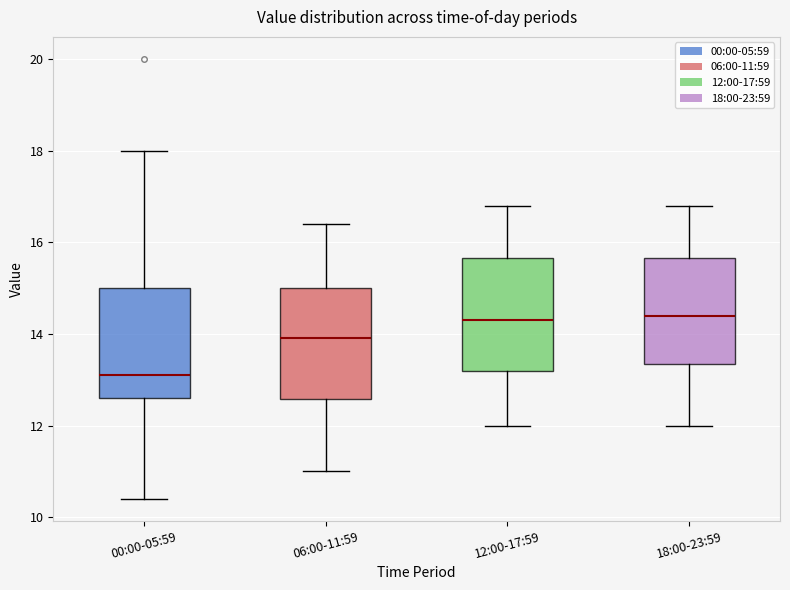

Reading left to right, transcribe this box plot: for each box, give where its median line is, the range the box spans, and where its two whiskers end, as read against the y-axis. The values are not printed on the chart, so give them approximately, as read against the axis.

00:00-05:59: median 13.2, box 12.6 to 15.0, whiskers 10.4 to 18.0
06:00-11:59: median 14.0, box 12.6 to 15.0, whiskers 11.0 to 16.4
12:00-17:59: median 14.4, box 13.2 to 15.6, whiskers 12.0 to 16.8
18:00-23:59: median 14.4, box 13.4 to 15.6, whiskers 12.0 to 16.8